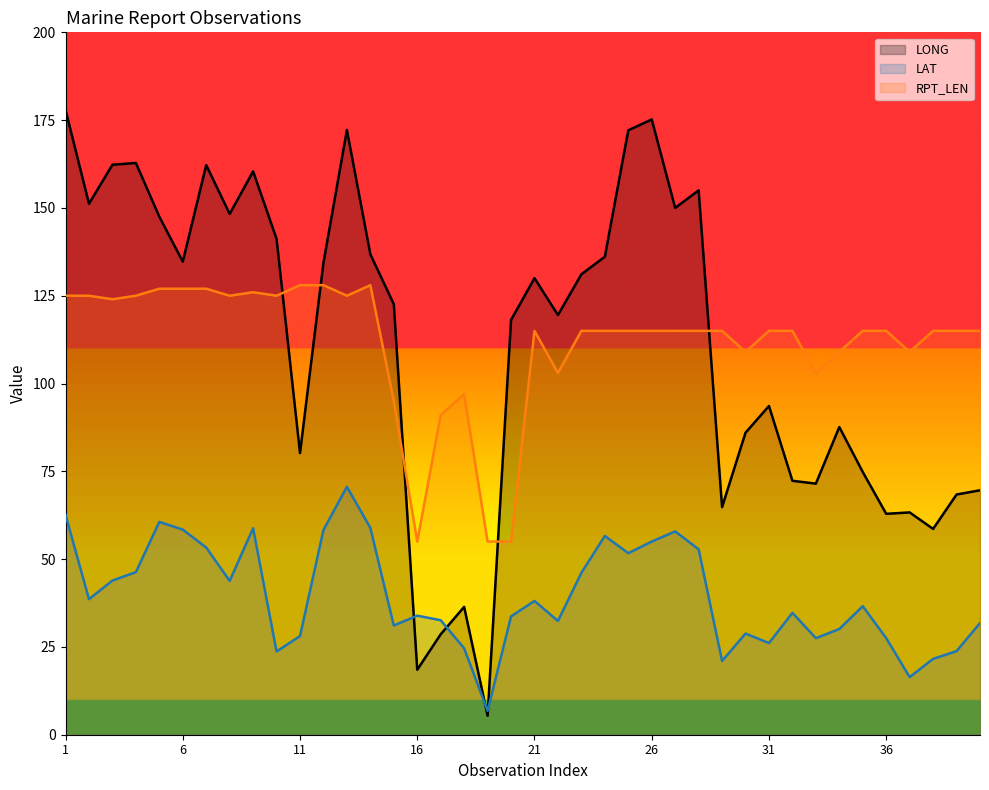

Does the chart display data point markers on the line(s)?

No